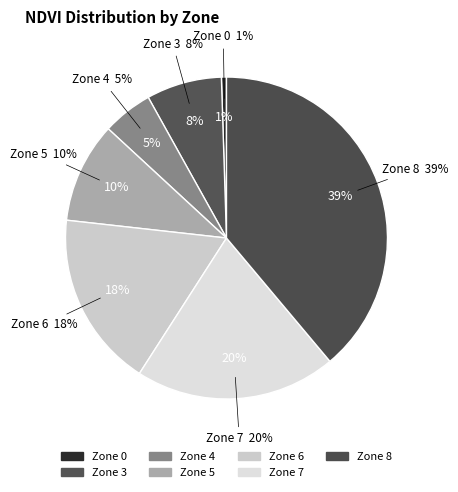

Between Zone 3 and Zone 5, which is larger?

Zone 5